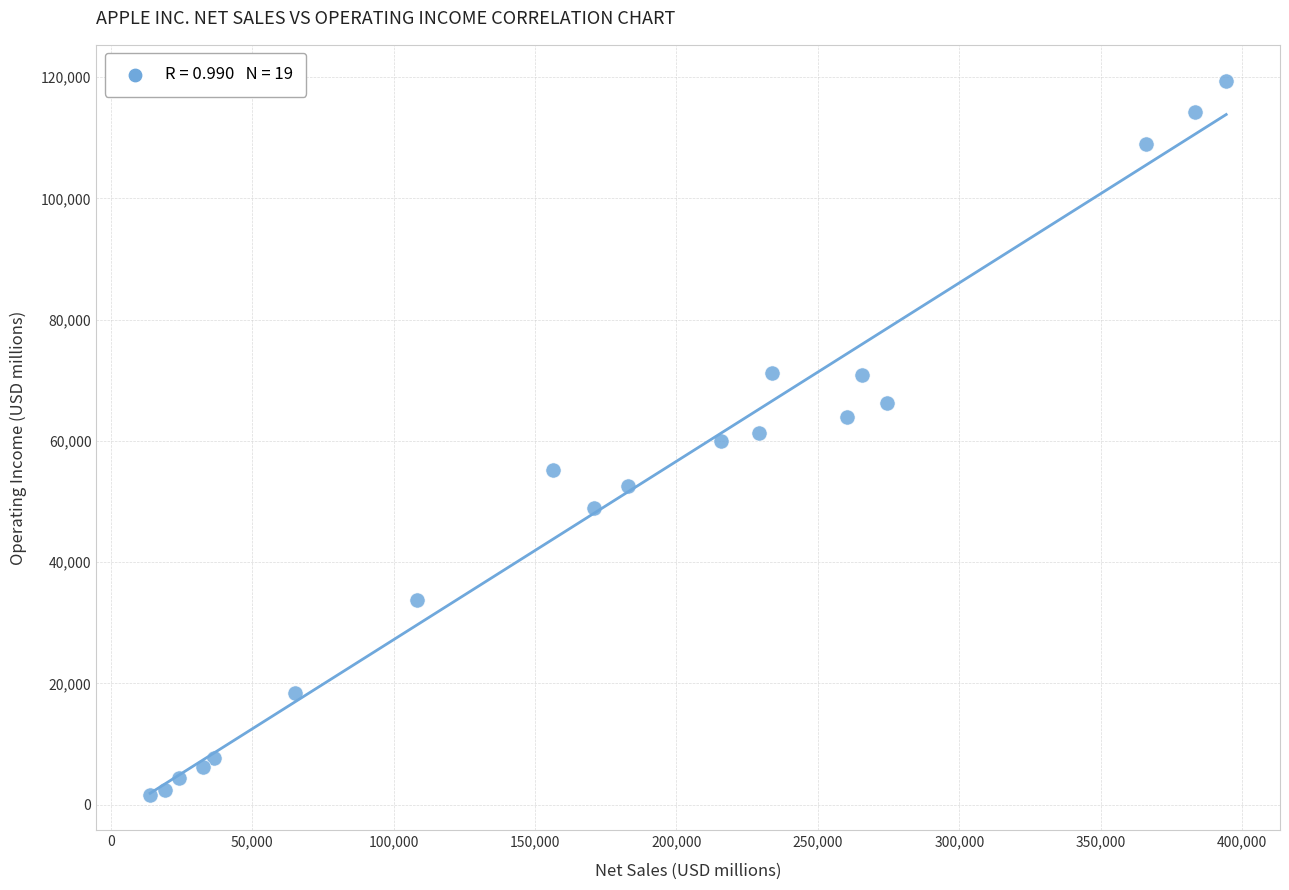

What is the range of Y values (max minus min)?

117787